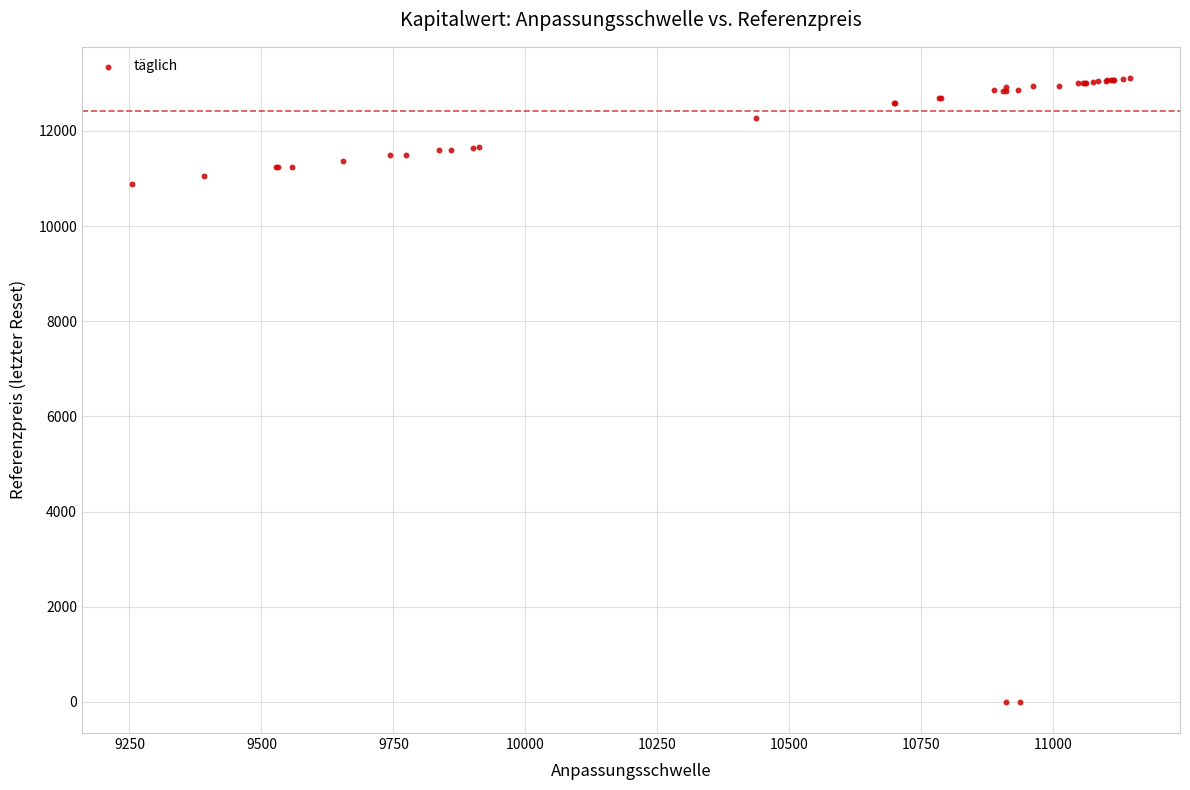

What Y value in the scatter plot is closest to 6556?

10887.7